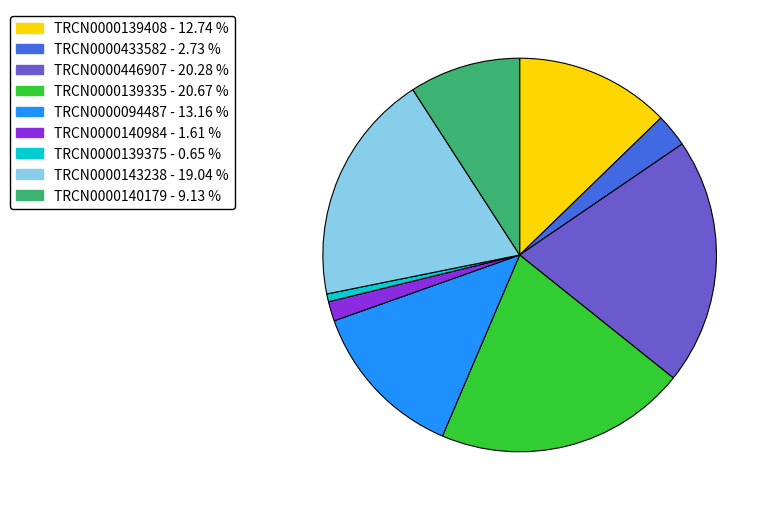

Is the sum of TRCN0000446907 - 20.28 % and TRCN0000139335 - 20.67 % greater than half?

No